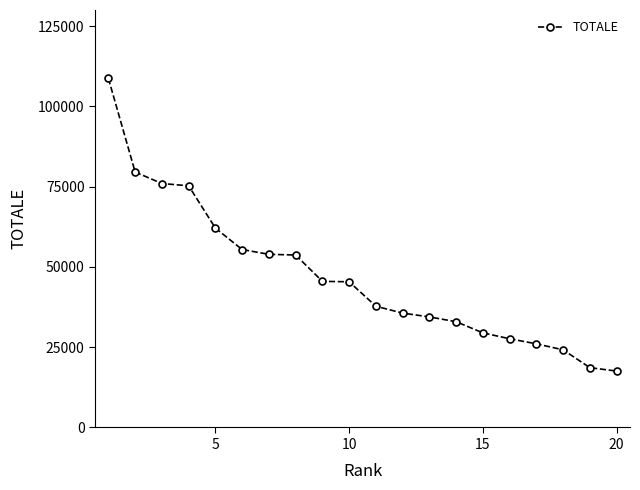

What is the difference between the maximum and minimum values?

91139.8